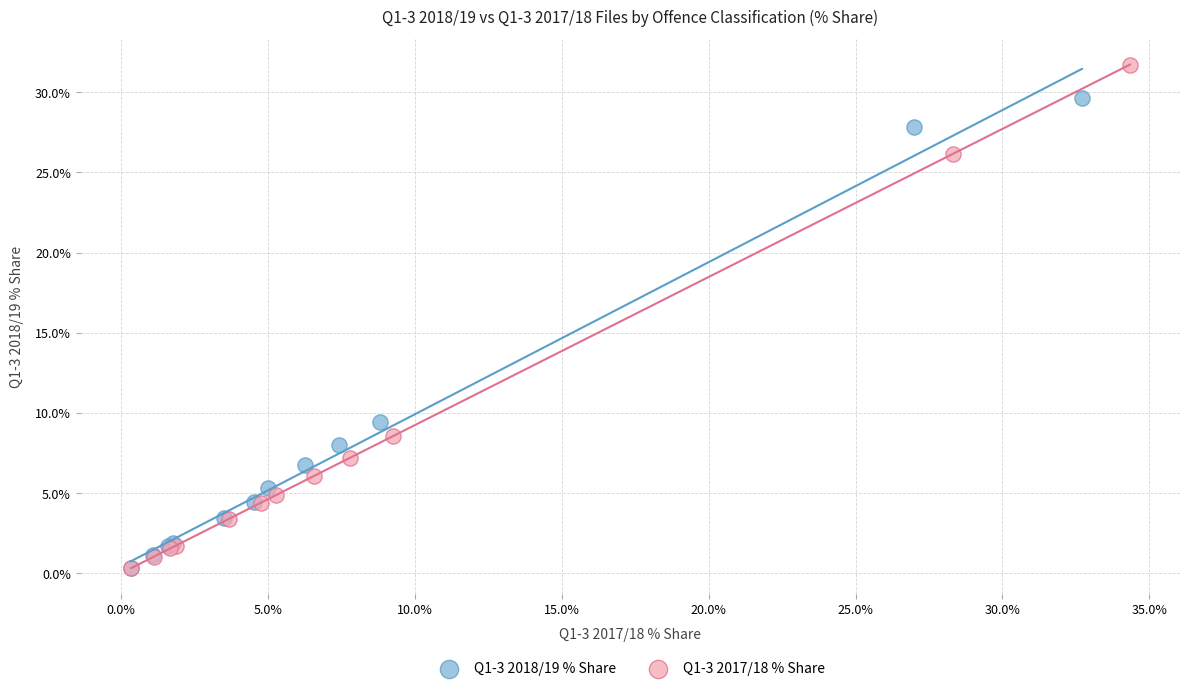

Which series reaches the maximum Y coordinate?

Q1-3 2017/18 % Share